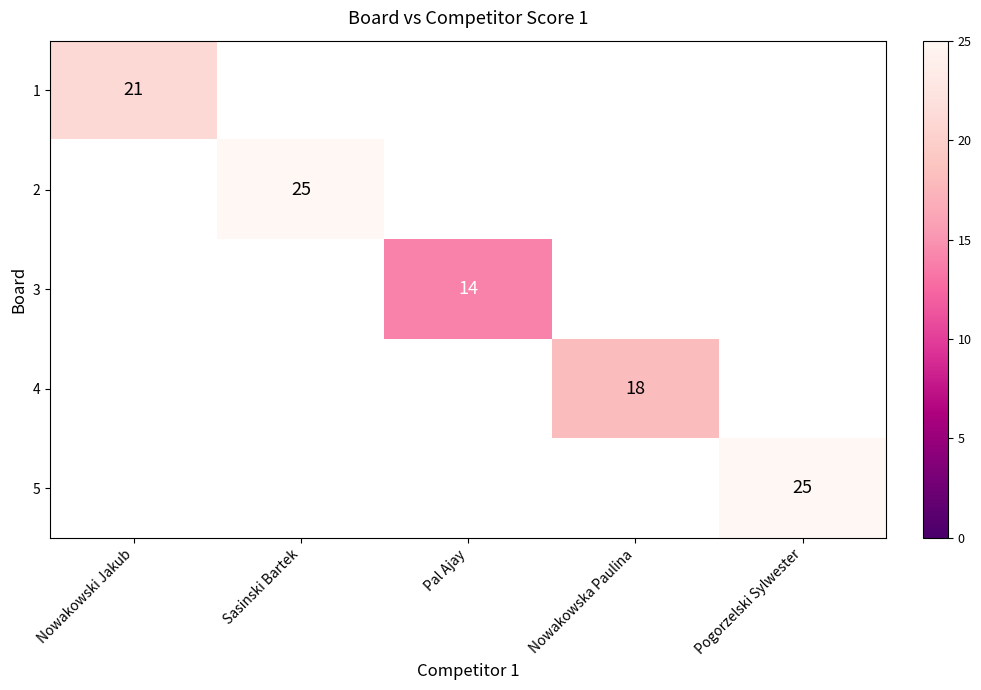

What is the greatest value displayed?

25.0